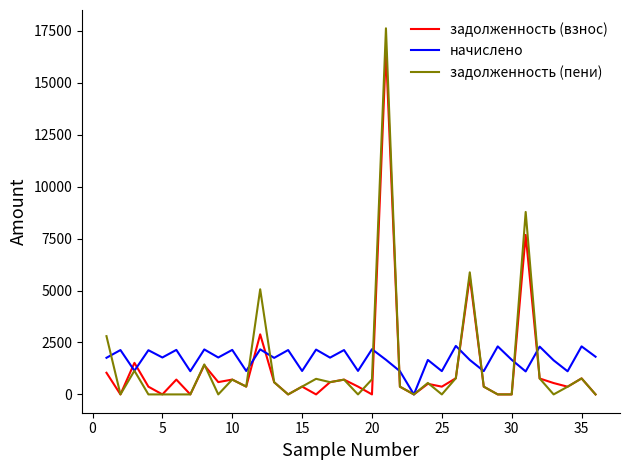

Rank the series by their maximum value, from highest to lowest.

задолженность (пени), задолженность (взнос), начислено